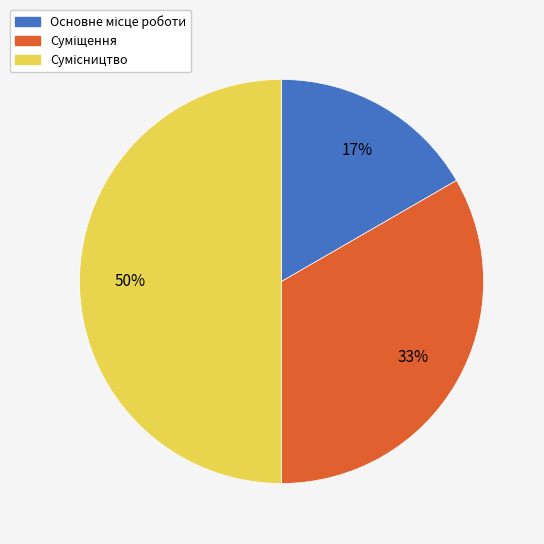

To the nearest percent, what is the difference between the largest and smallest slice percentages?

33%